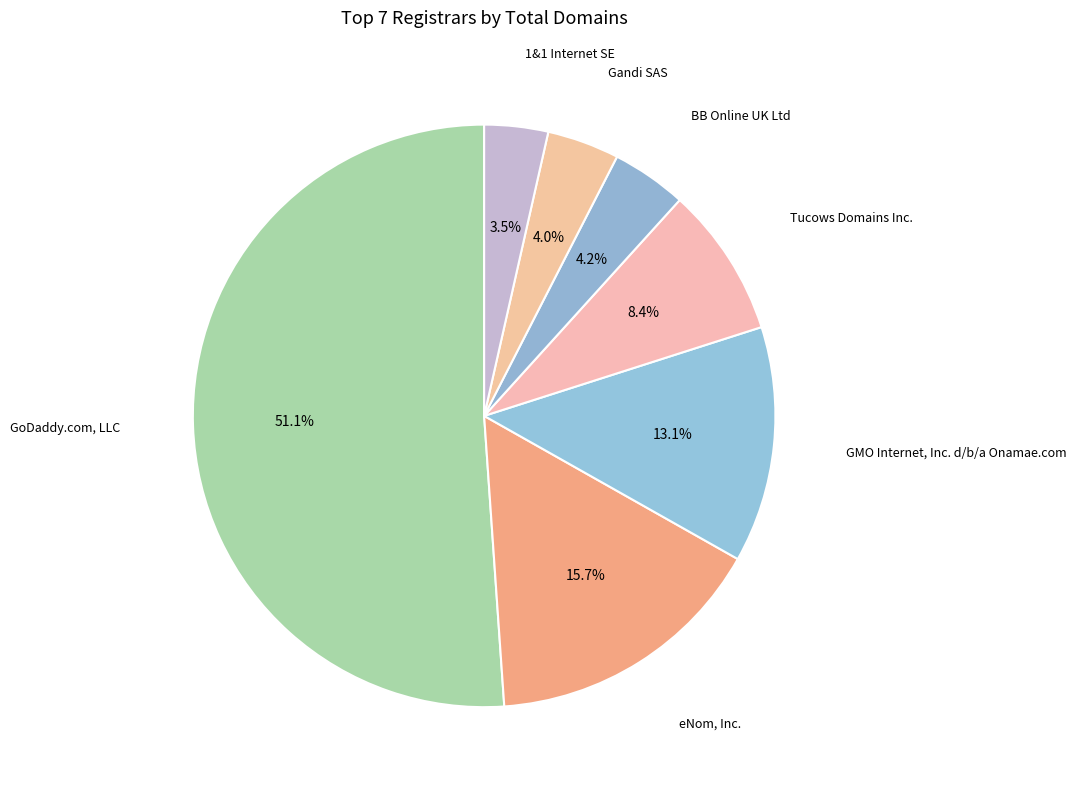

To the nearest percent, what percentage of the pie is GMO Internet, Inc. d/b/a Onamae.com?

13%